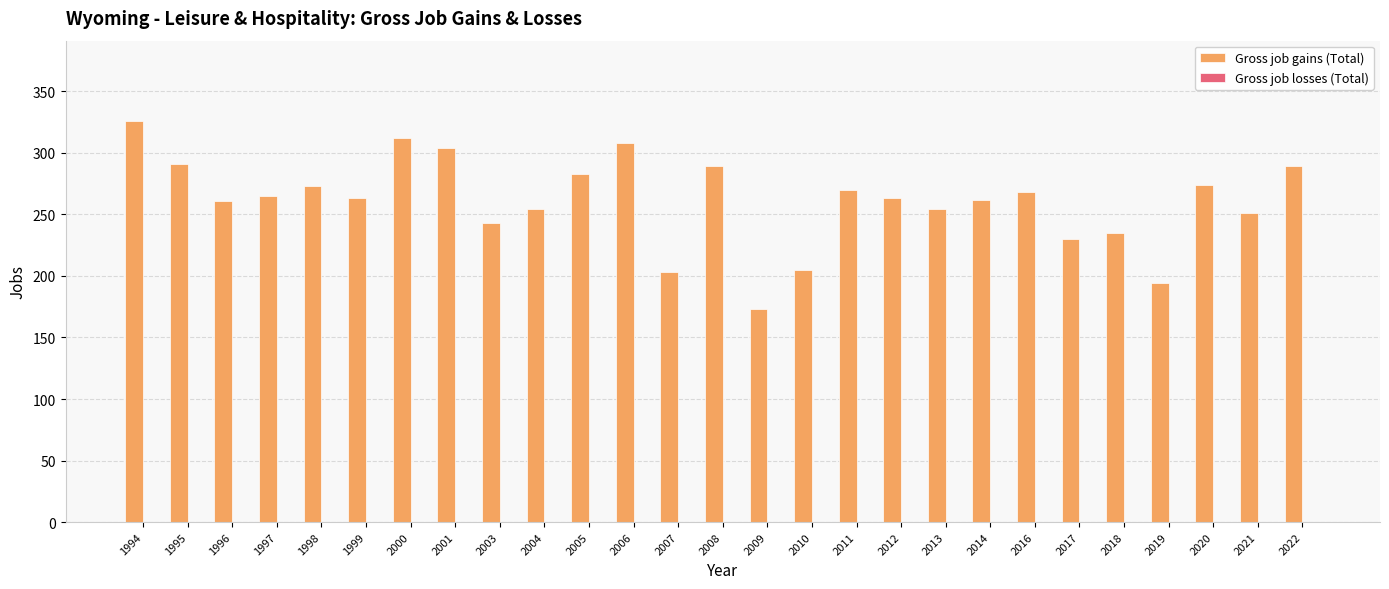

What is the difference between the values at 2021 and 2019?

57